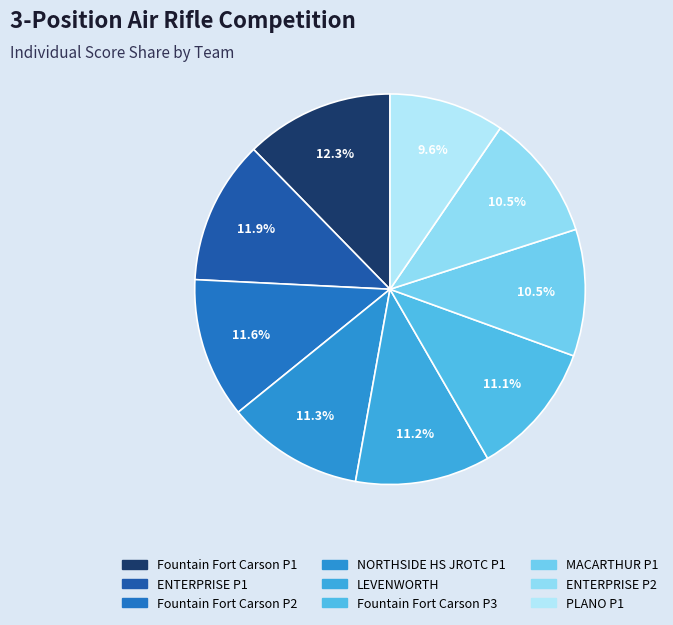

Does any single category account for the majority?

No